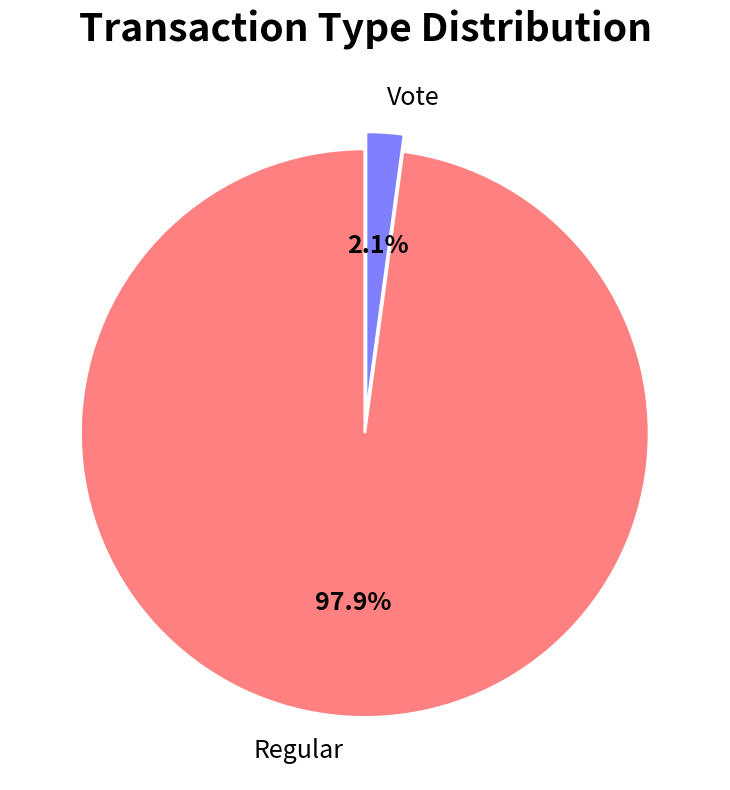

Does any single category account for the majority?

Yes